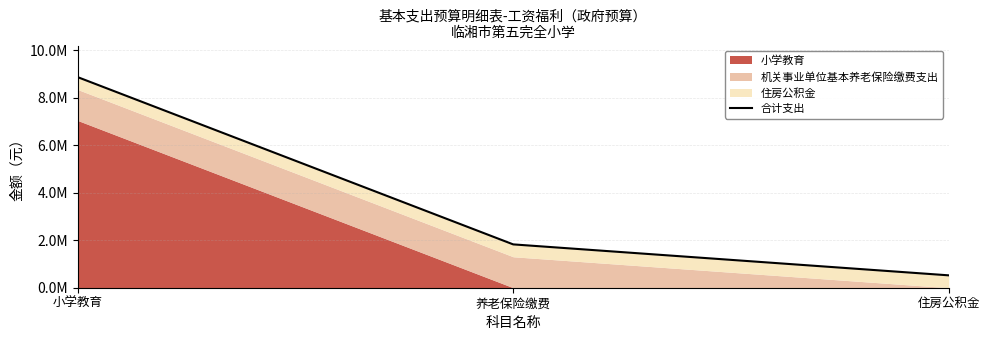

Read the value at 住房公积金.

520974.7